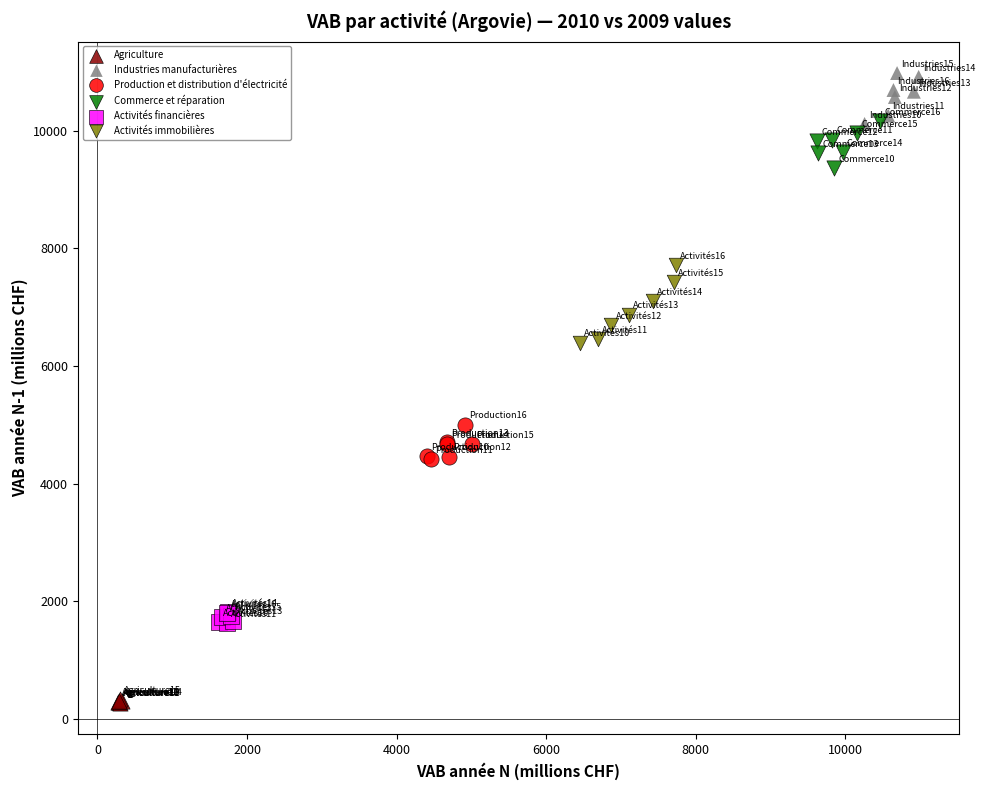

Which series contains the highest Y value?

Industries manufacturières